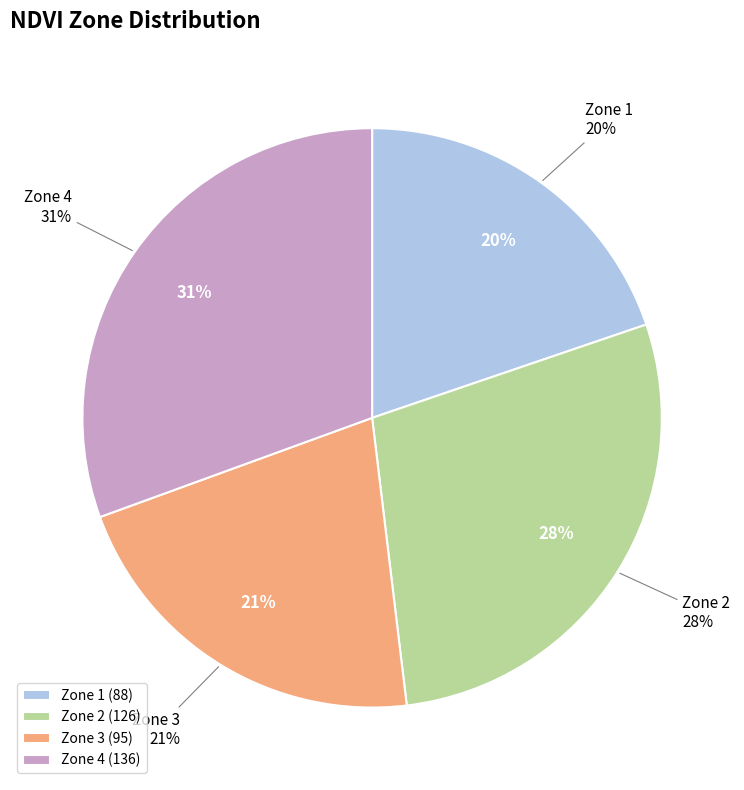

Approximately how many times larger is the value at Zone 4 compared to Zone 2?

1.1